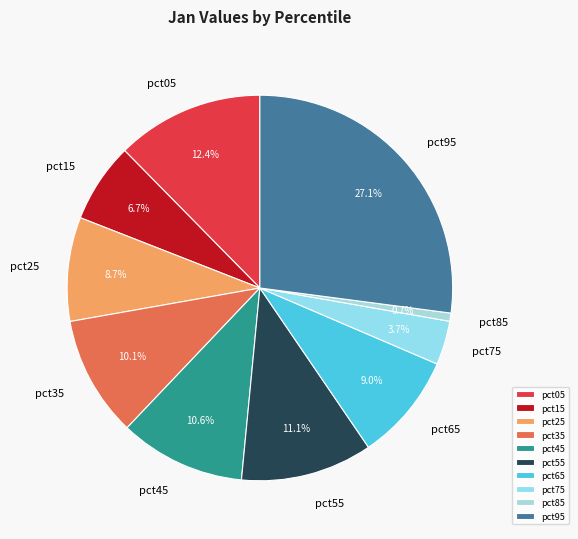

Does pct55 account for over 50% of the chart?

No